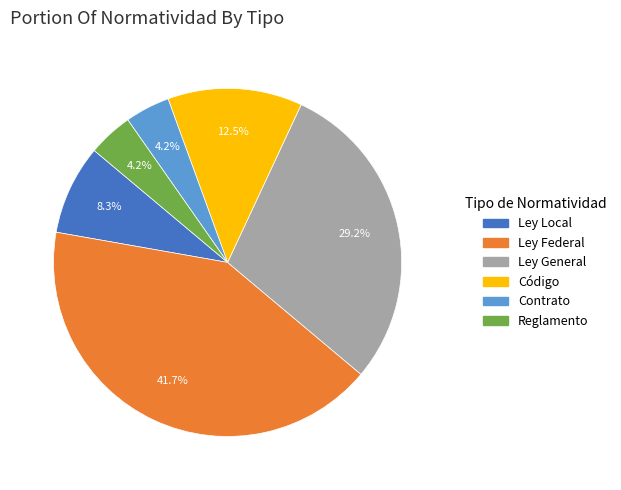

What is the largest slice in the pie chart?

Ley Federal